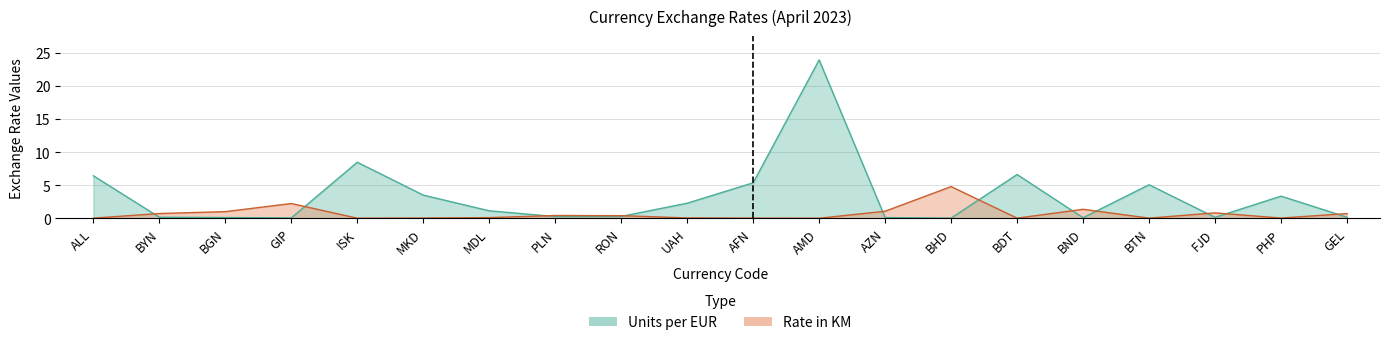

The Rate in KM series shows 0.0 at ALL. True or false?

True